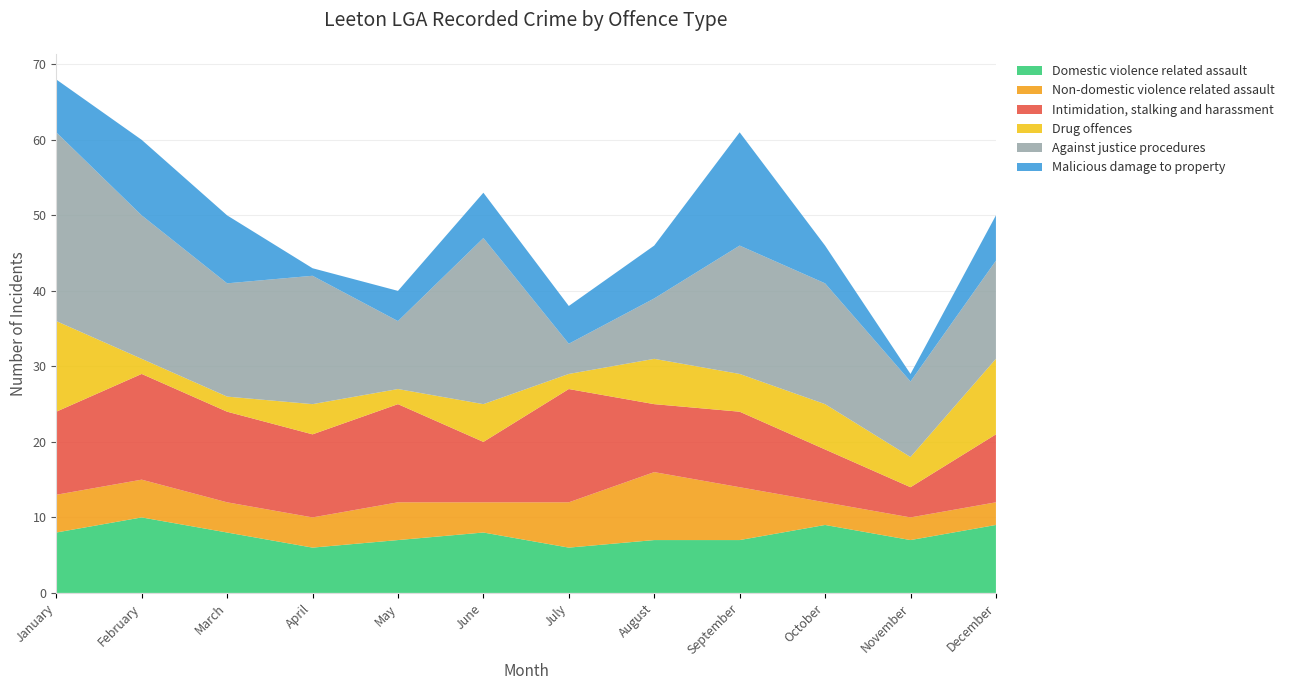

Reading left to right, extract all data points from this chart.

Domestic violence related assault: January=8	February=10	March=8	April=6	May=7	June=8	July=6	August=7	September=7	October=9	November=7	December=9
Non-domestic violence related assault: January=5	February=5	March=4	April=4	May=5	June=4	July=6	August=9	September=7	October=3	November=3	December=3
Intimidation, stalking and harassment: January=11	February=14	March=12	April=11	May=13	June=8	July=15	August=9	September=10	October=7	November=4	December=9
Drug offences: January=12	February=2	March=2	April=4	May=2	June=5	July=2	August=6	September=5	October=6	November=4	December=10
Against justice procedures: January=25	February=19	March=15	April=17	May=9	June=22	July=4	August=8	September=17	October=16	November=10	December=13
Malicious damage to property: January=7	February=10	March=9	April=1	May=4	June=6	July=5	August=7	September=15	October=5	November=1	December=6